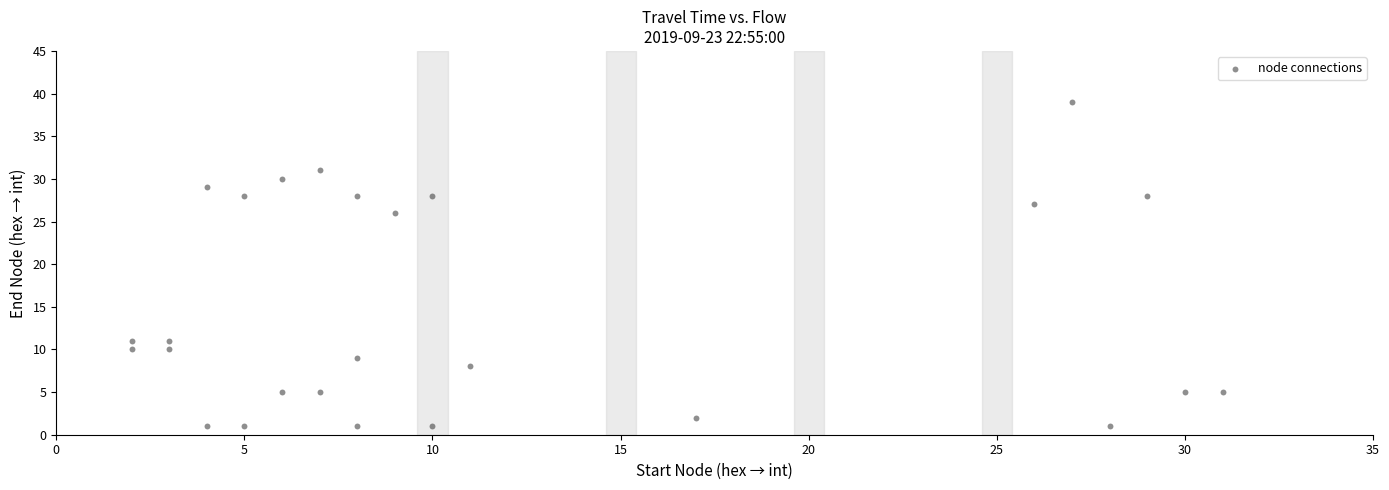

What Y value in the scatter plot is closest to 20?

26